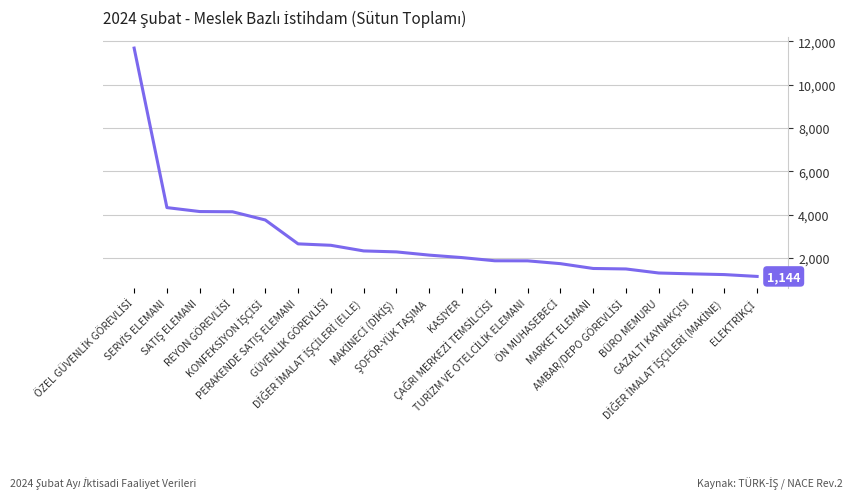

What is the difference between the maximum and minimum values?

10547